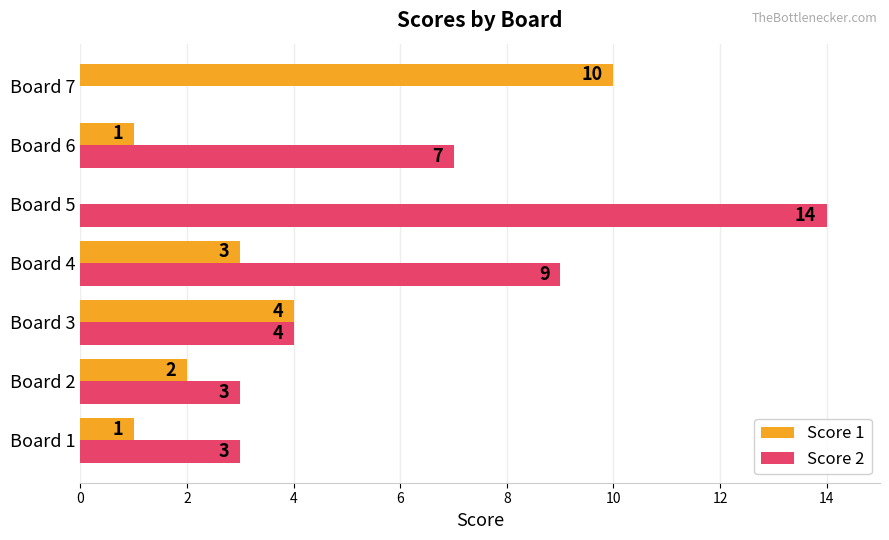

What is the sum of all Score 2 values?

40